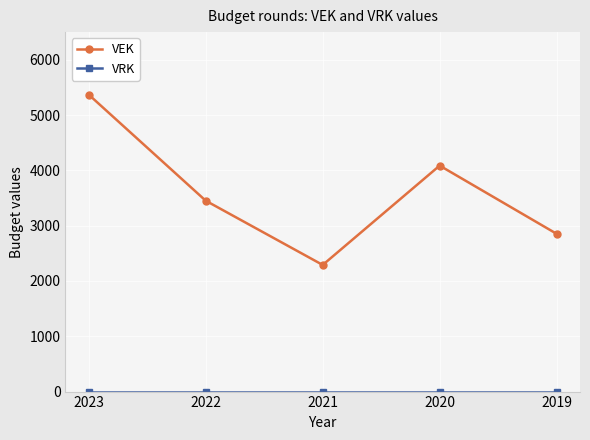

Is it true that VEK equals 4086 at 2020?

True